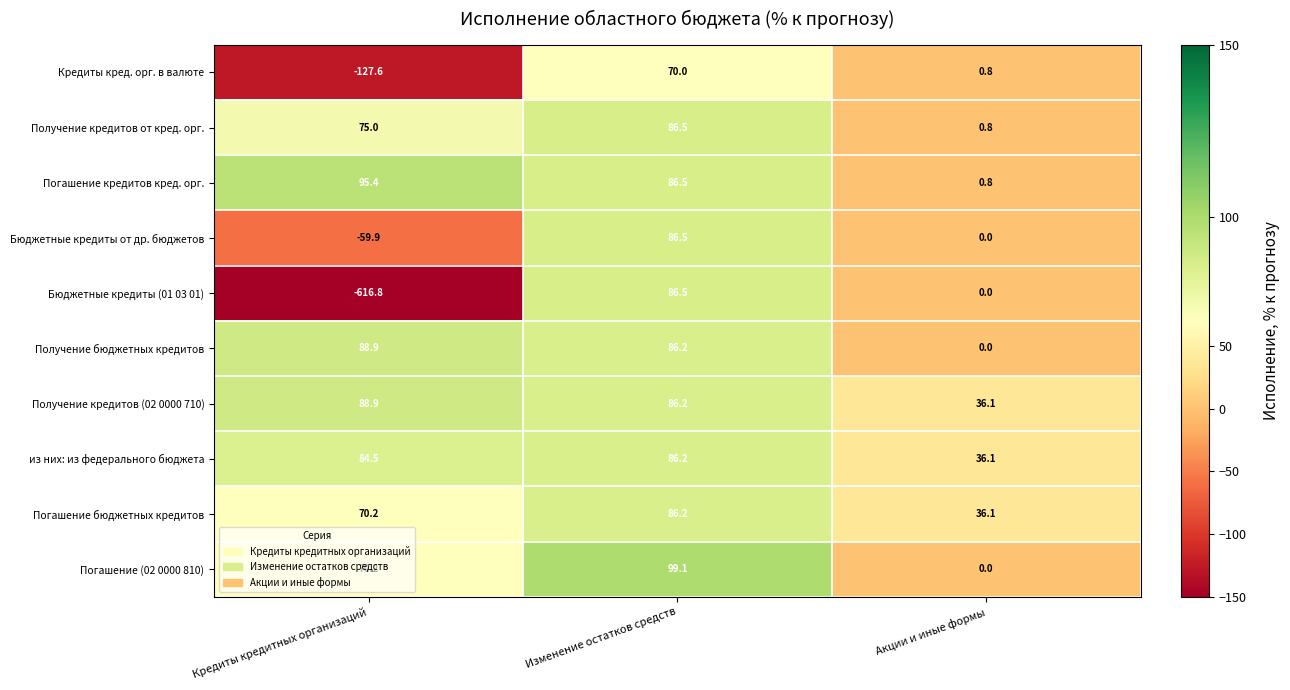

Count the number of data series in this chart.

10